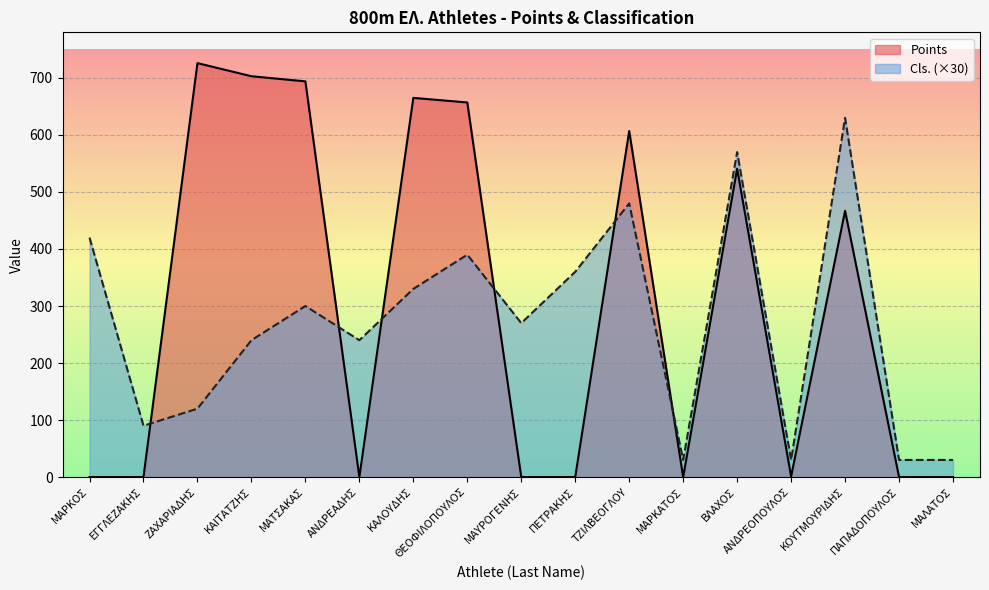

What is the maximum value for Points?

726